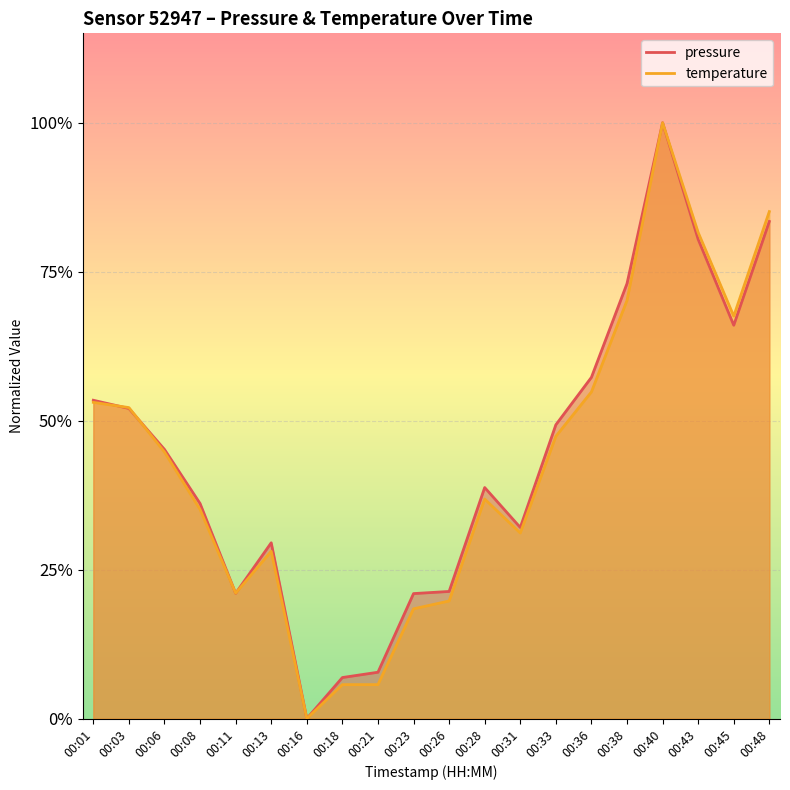

Rank the series by their average value, from lowest to highest.

temperature, pressure